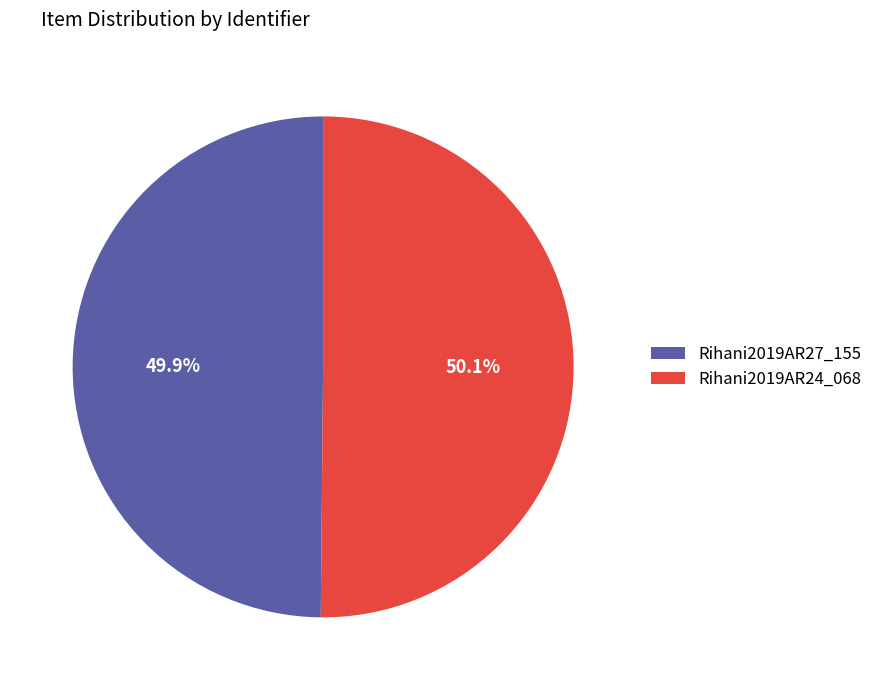

Do Rihani2019AR24_068 and Rihani2019AR27_155 together represent more than half of the pie?

Yes